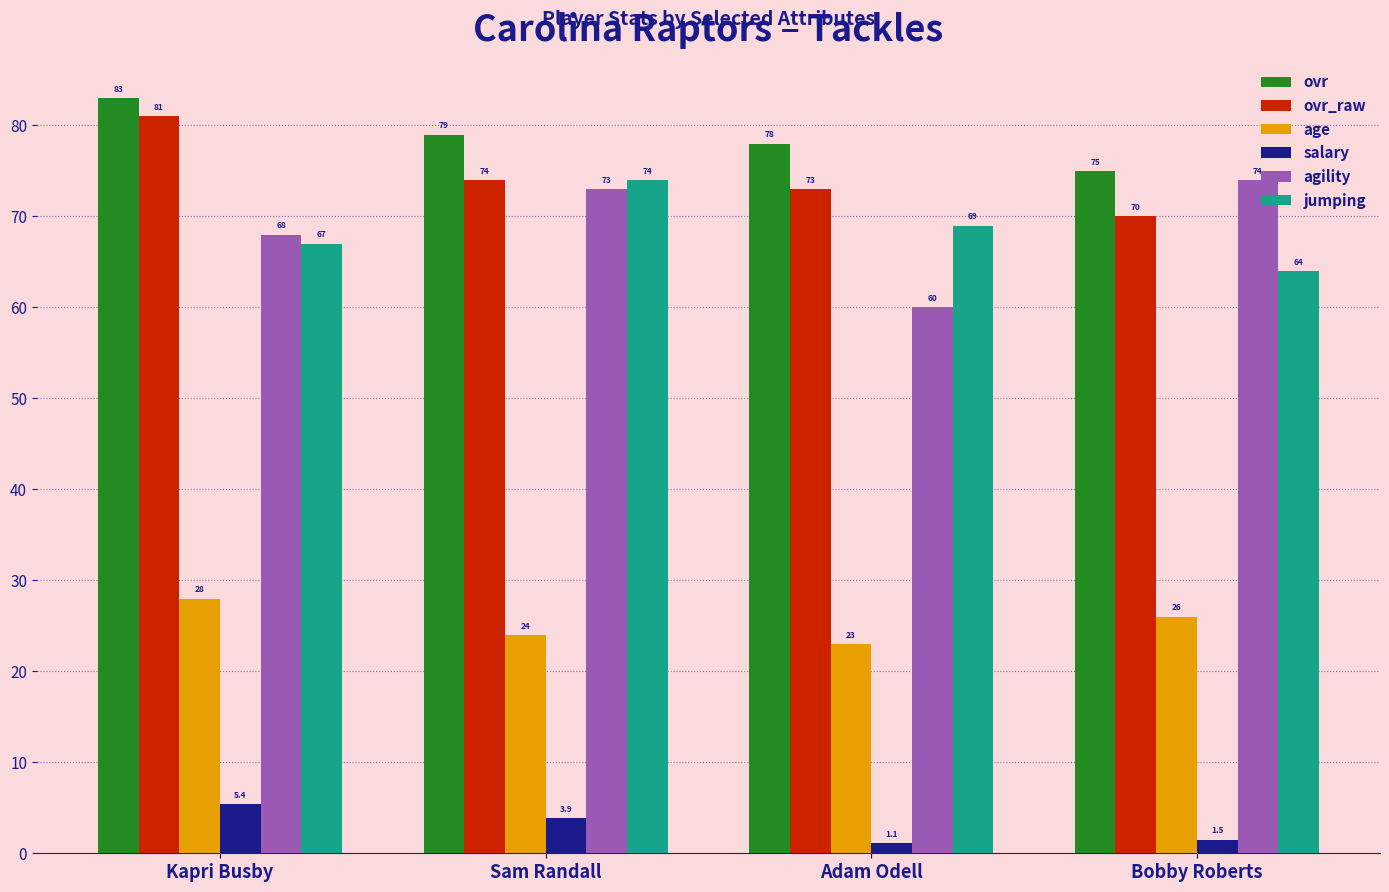

What value does the age series have at Kapri Busby?

28.0